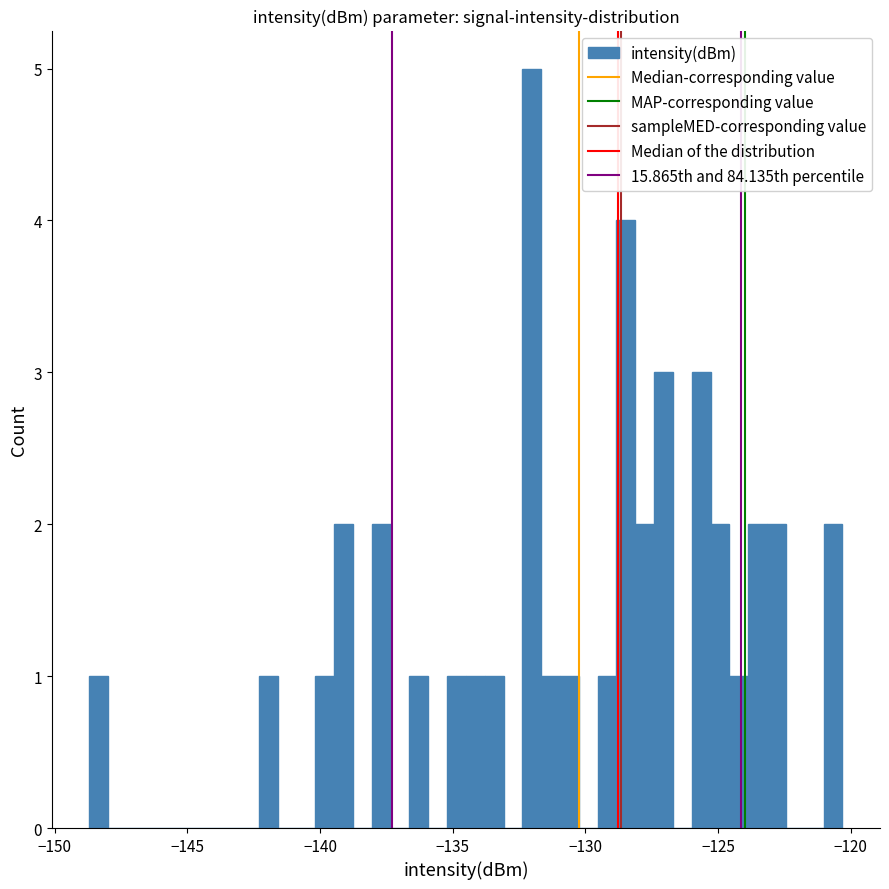

Around what value on the x-axis is the tallest bar? Give the approximate position of its centre, as read against the axis.

-132.0